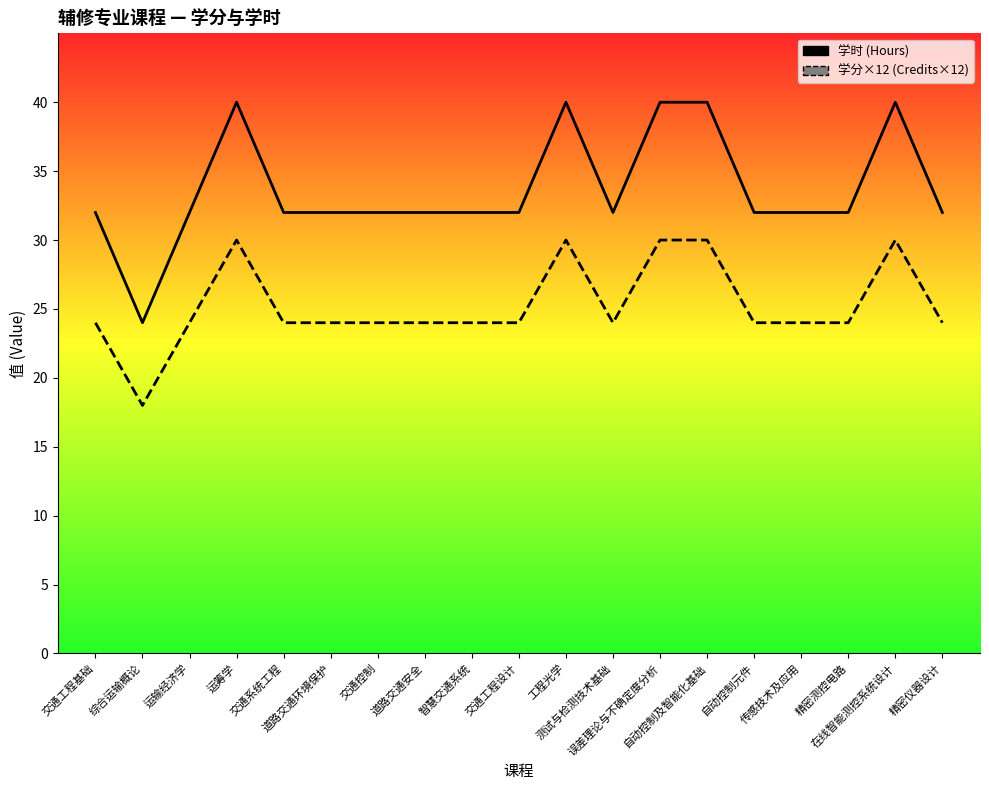

Which label corresponds to the largest value in the chart?

运筹学